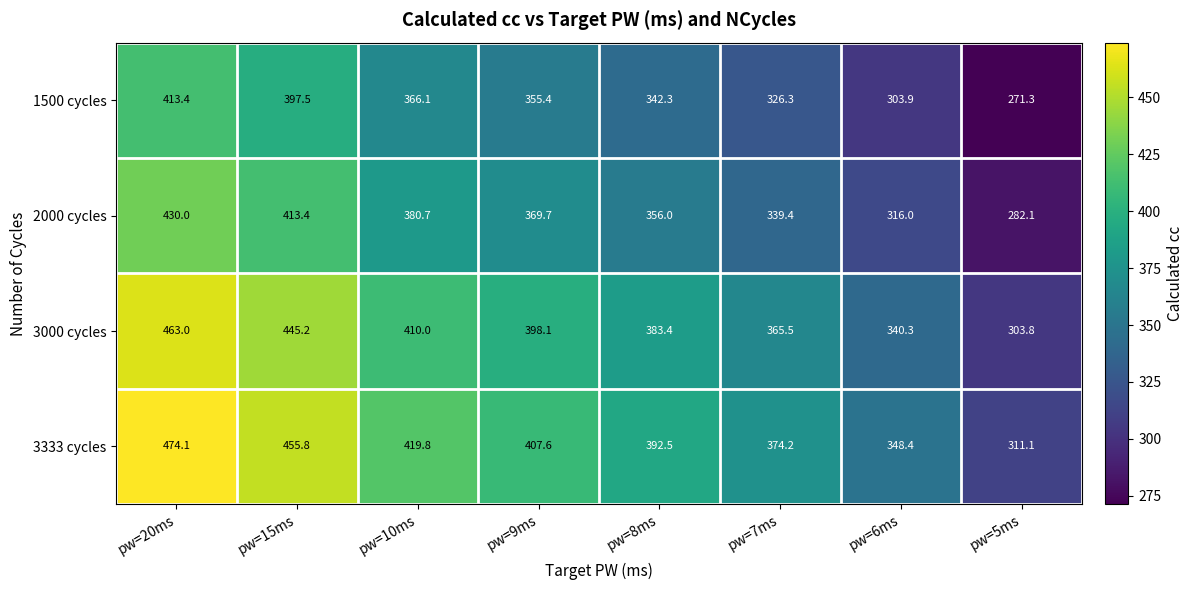

What value does the 3000 cycles series have at pw=9ms?

398.1